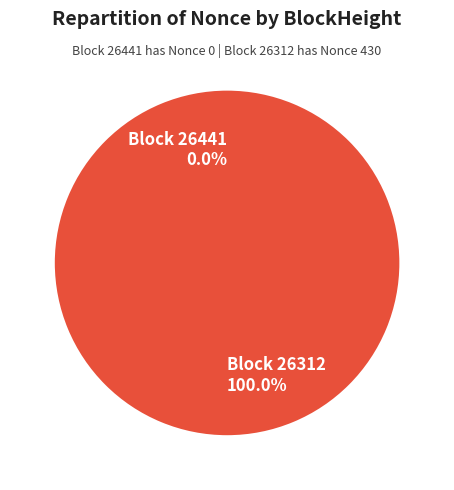

Is the sum of 26312 and 26441 greater than half?

Yes